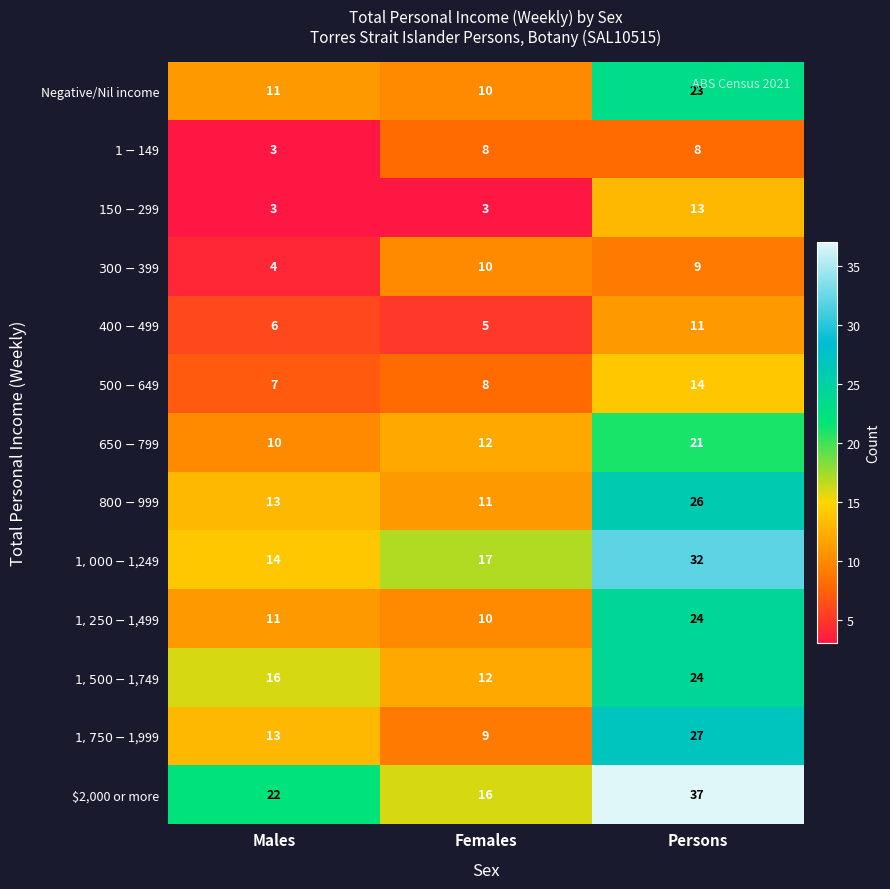

Between Females and Persons, which series saw the biggest shift?

$2,000 or more